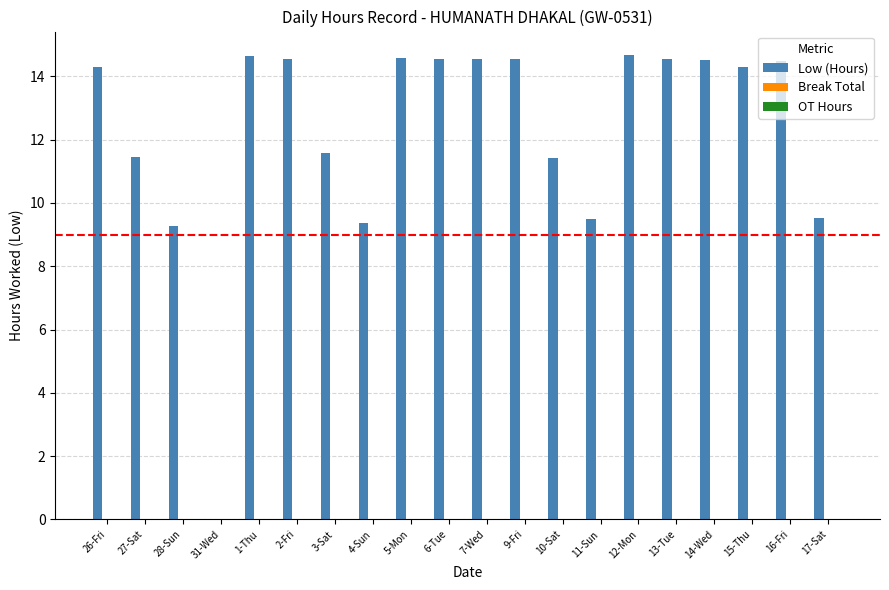

Which has a higher value, 9-Fri or 31-Wed?

9-Fri